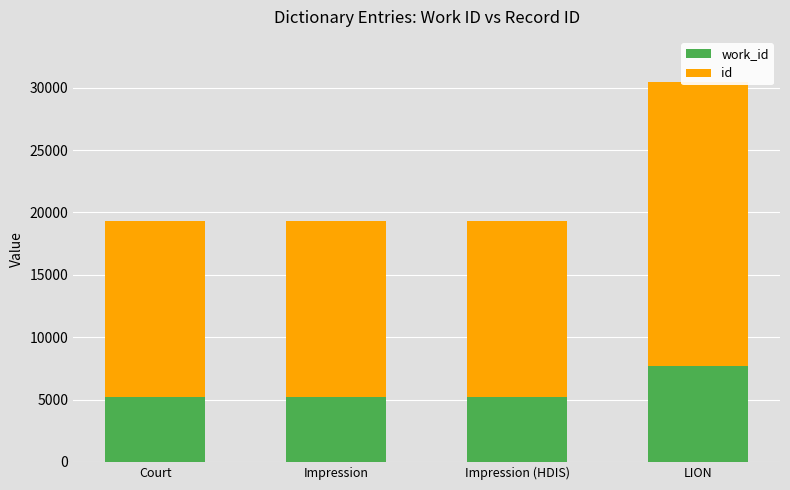

Rank the series by their maximum value, from lowest to highest.

work_id, id